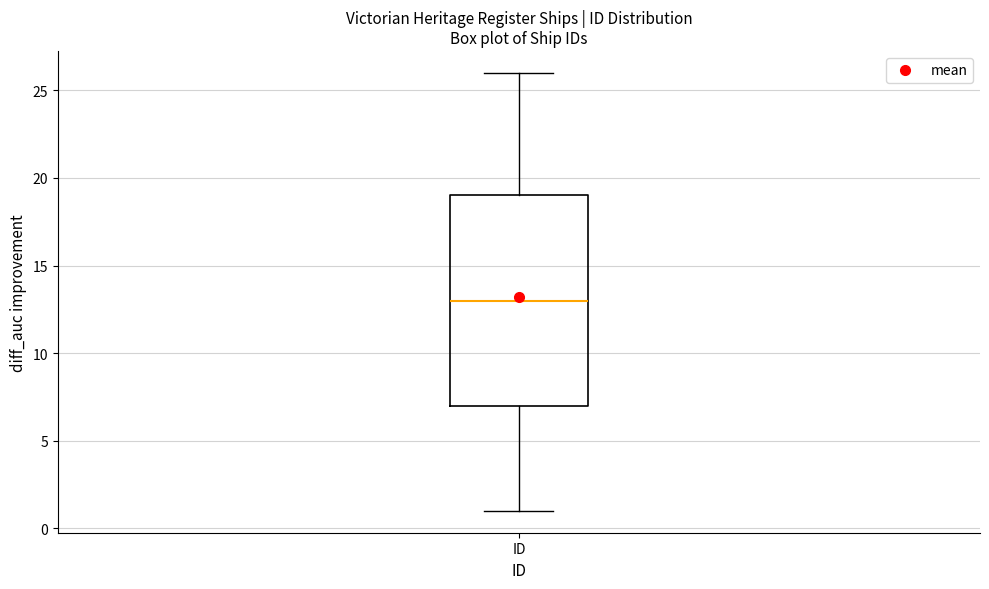

Where is the upper edge of the box for ID on the y-axis? The values are not printed on the chart, so give them approximately, as read against the axis.

19